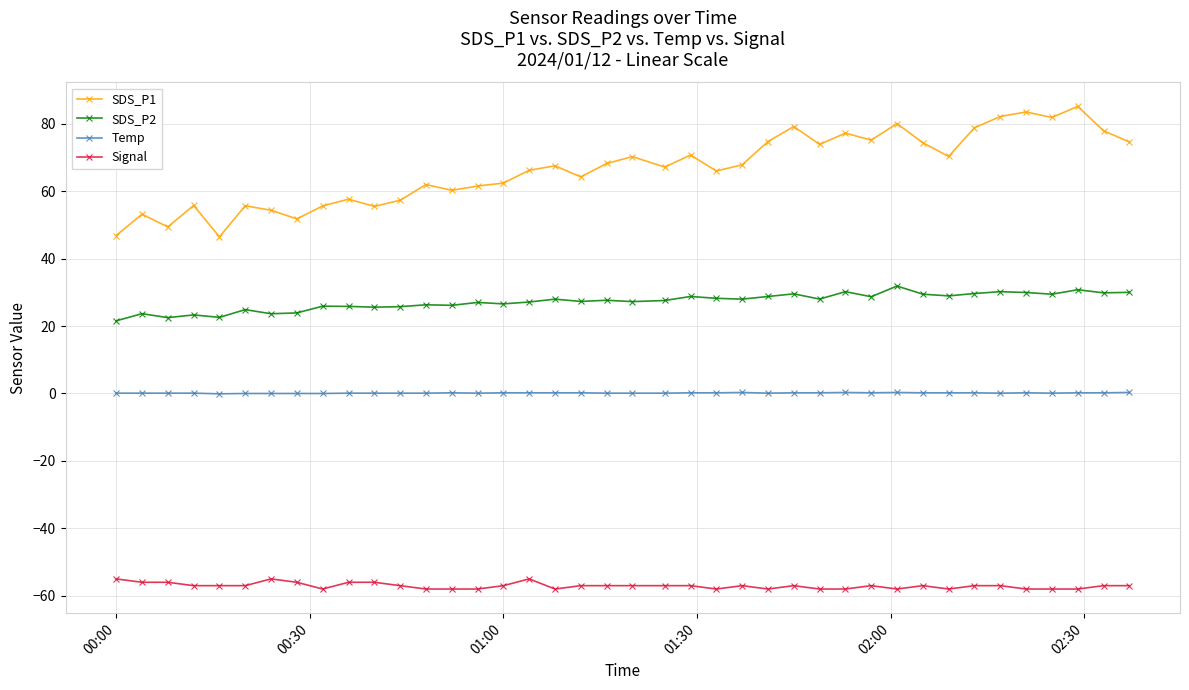

What is the highest value of the SDS_P2 series?

31.9